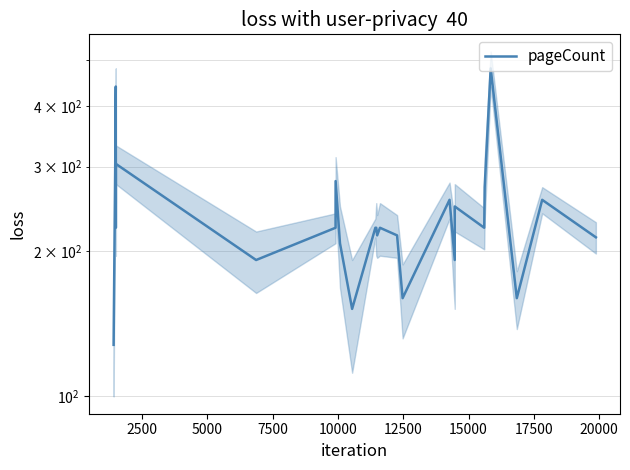

Is it true that the value at 15 is 271?

False